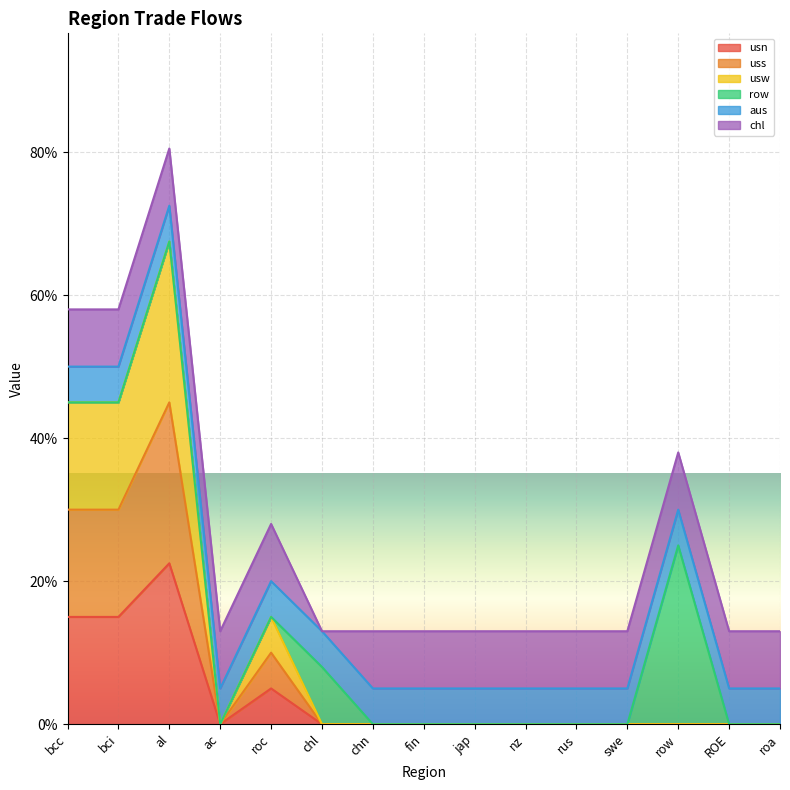

Is it true that usn equals 0.0 at chl?

True